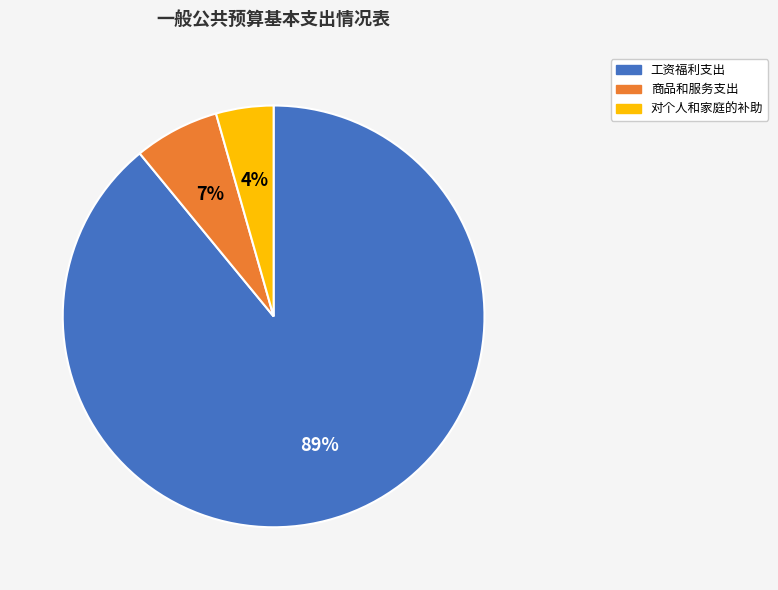

Which slice is the largest?

工资福利支出